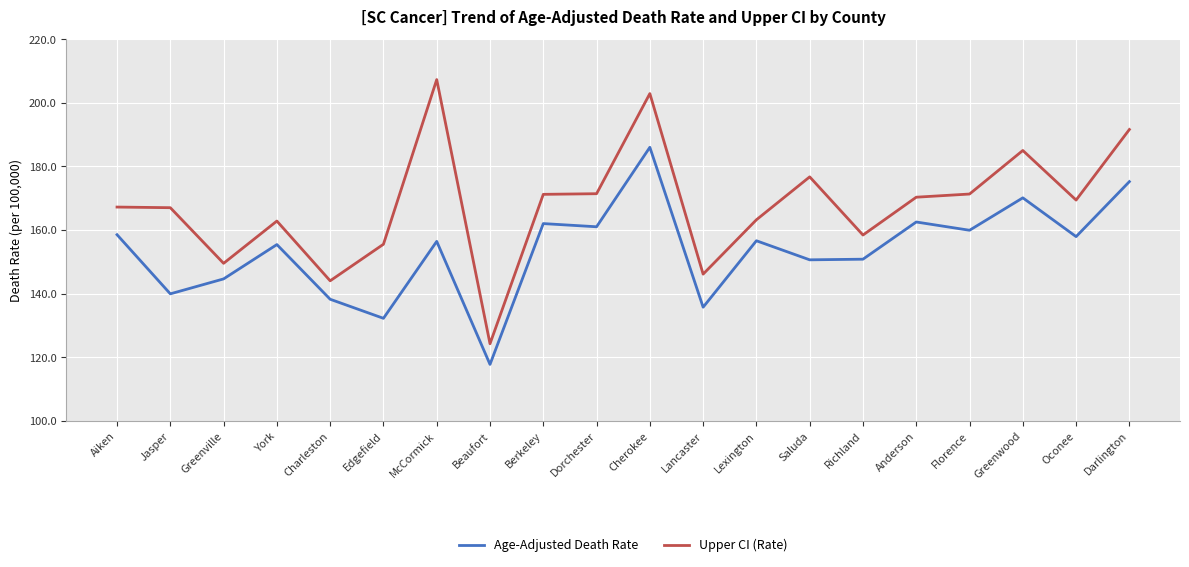

What is the difference between the highest and lowest values at Greenwood?

14.9